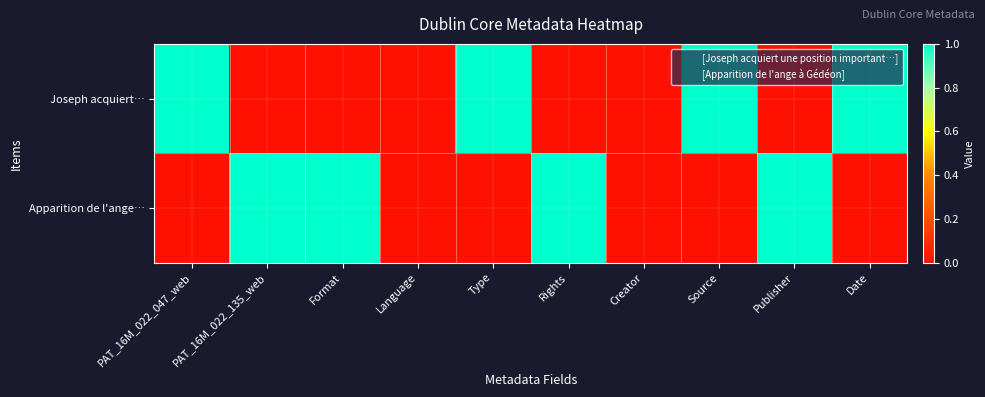

How many series are shown in this chart?

2